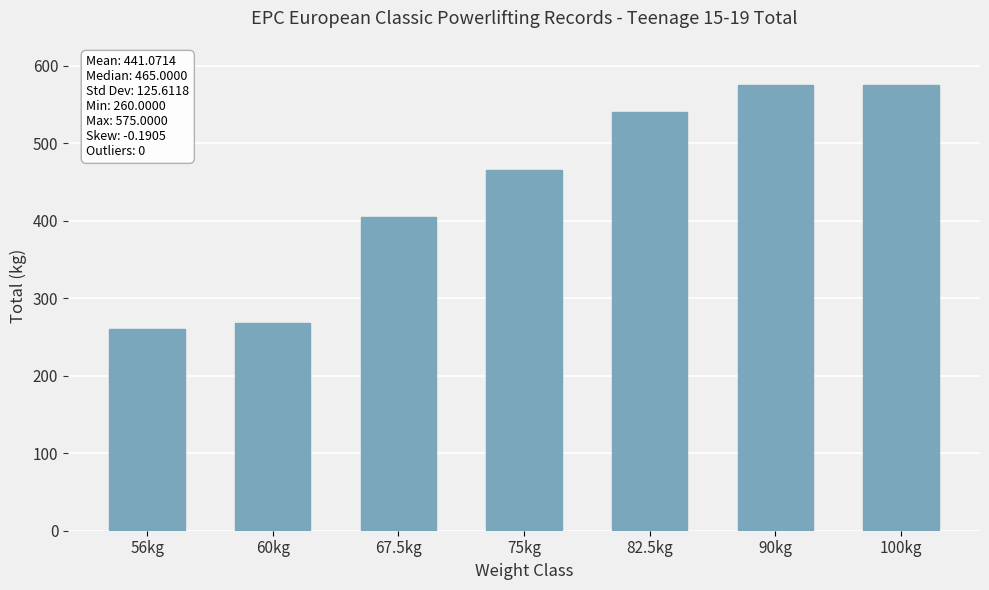

What is the approximate value at 90kg?

575.0